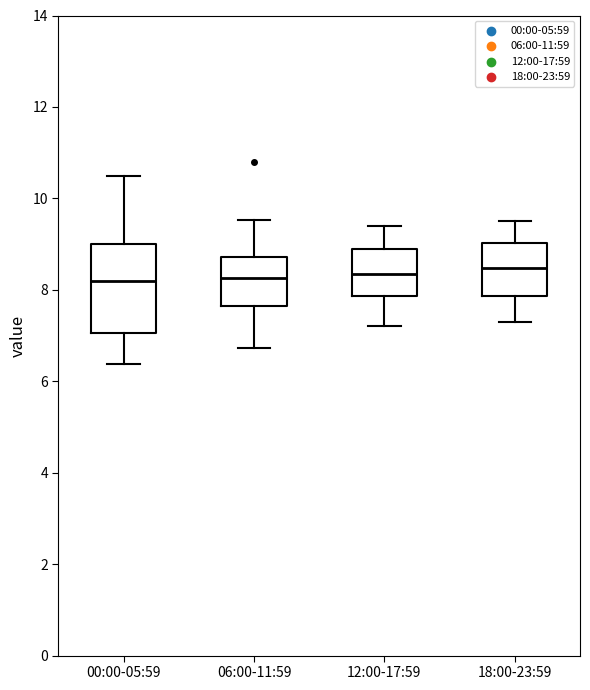

Which box is the tallest, from its lower edge to its upper edge?

00:00-05:59